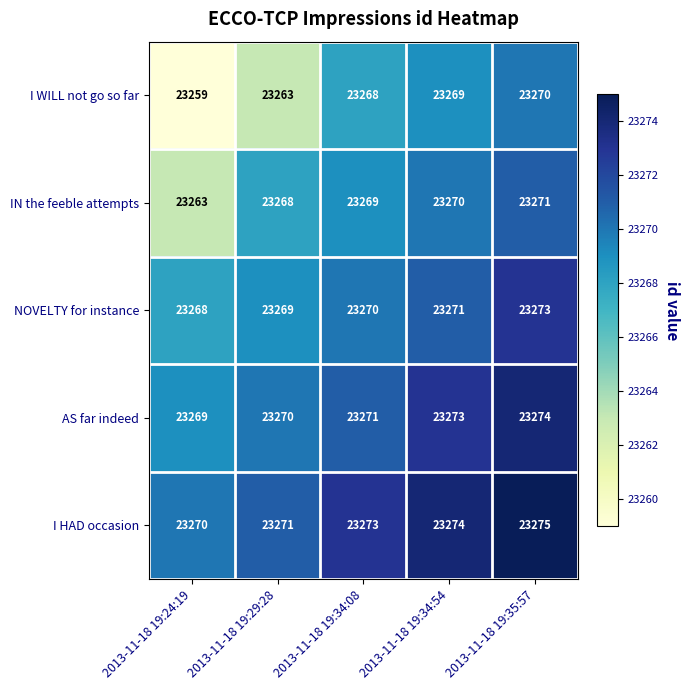

What is the minimum value shown in the chart?

23259